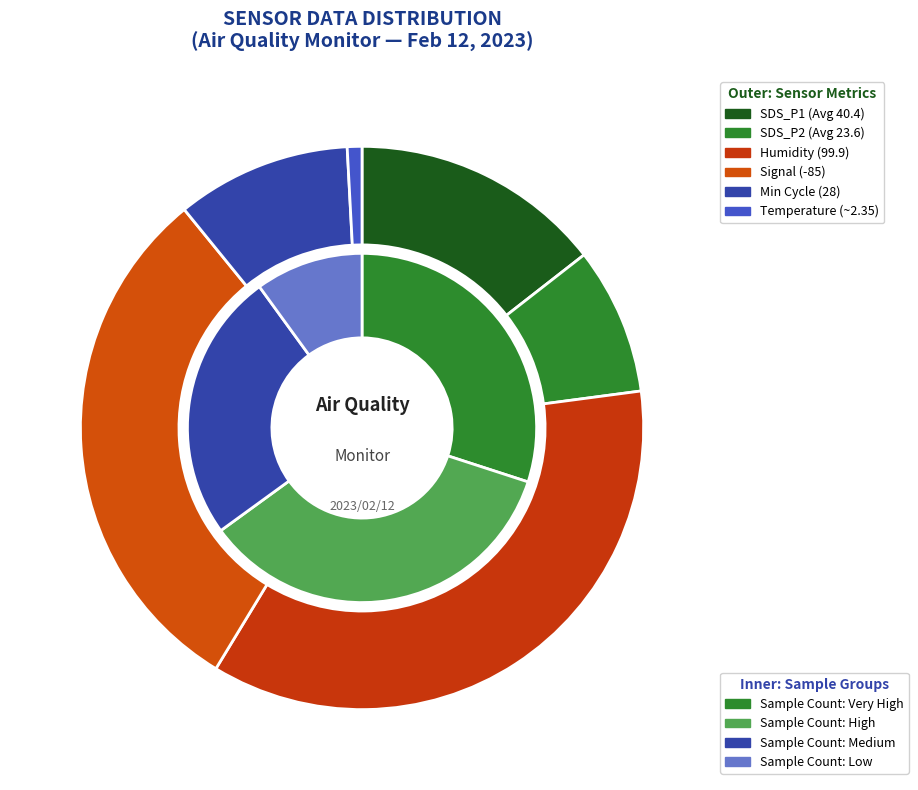

Approximately how many times larger is the value at 34 compared to 6?

1.0